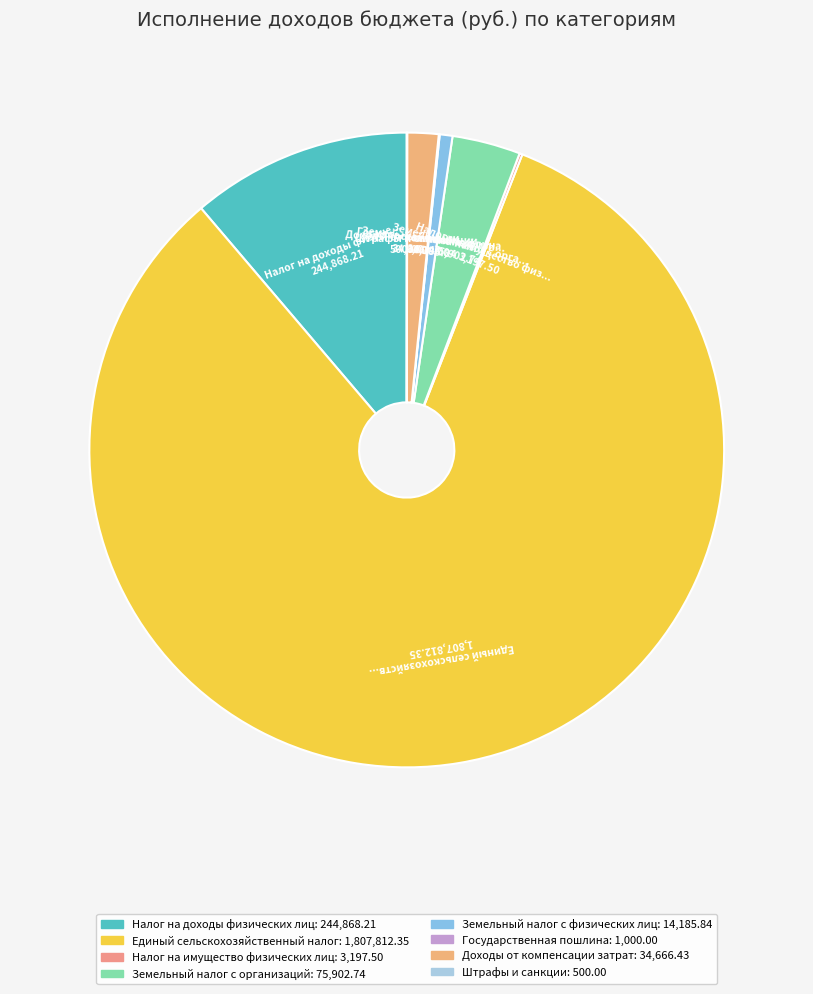

Rank the categories by value from lowest to highest.

Штрафы и санкции, Государственная пошлина, Налог на имущество физических лиц, Земельный налог с физических лиц, Доходы от компенсации затрат, Земельный налог с организаций, Налог на доходы физических лиц, Единый сельскохозяйственный налог